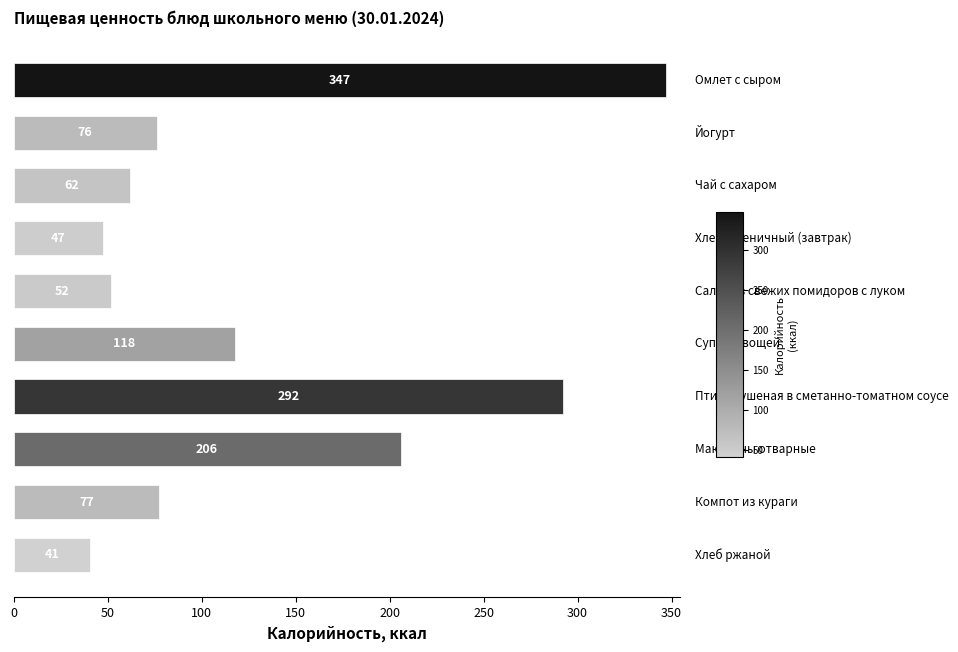

What is the maximum value shown in the chart?

347.3